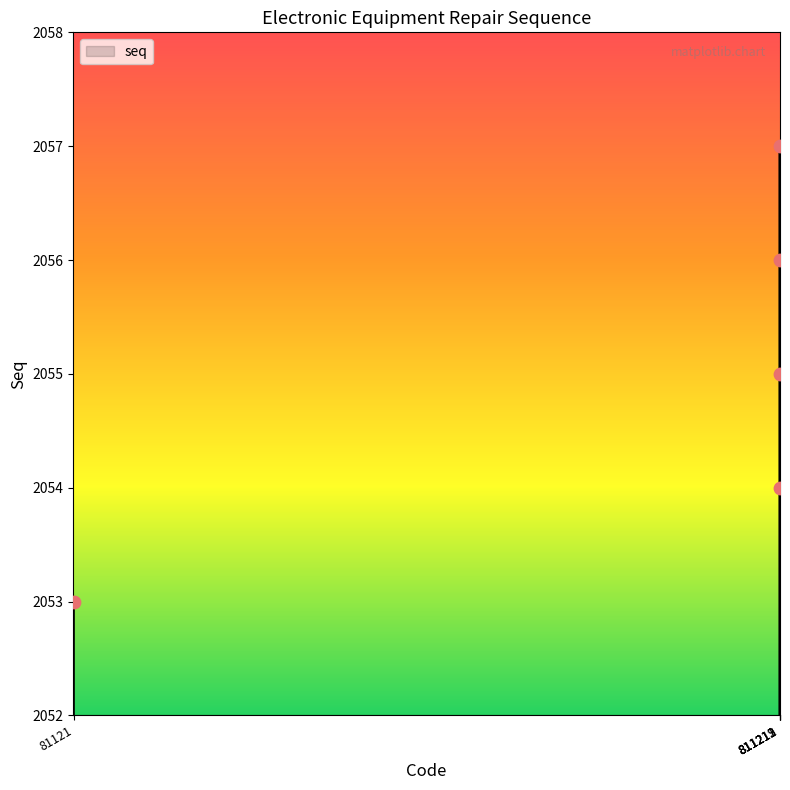

Between 811212 and 811211, which is larger?

811212